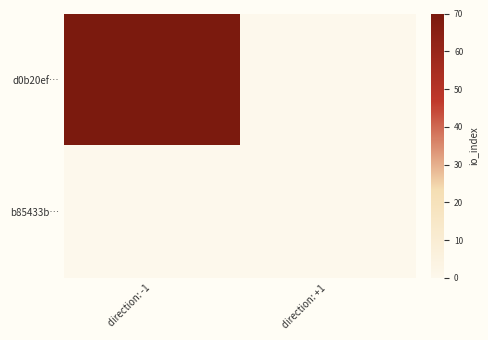

List the series in order of their overall mean, highest first.

d0b20ef…, b85433b…